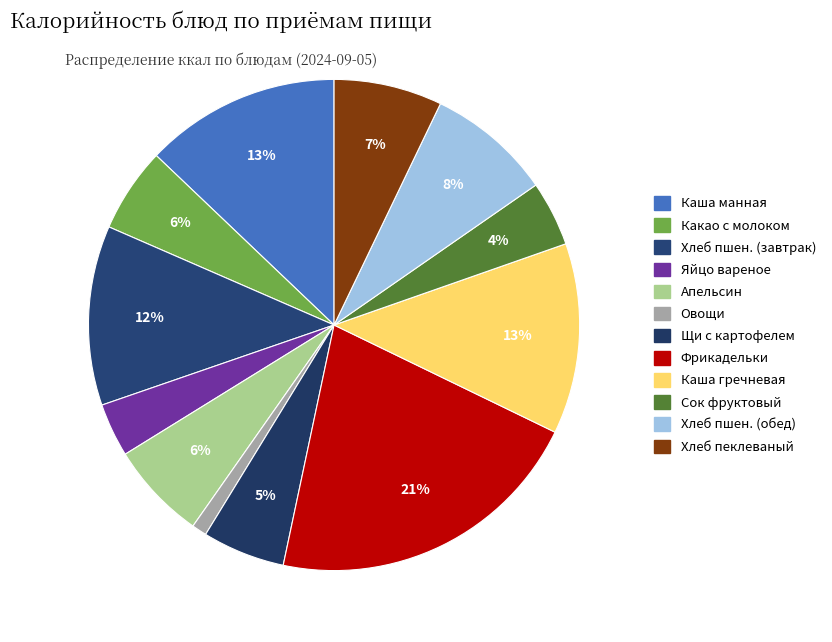

How many segments does this pie chart have?

12